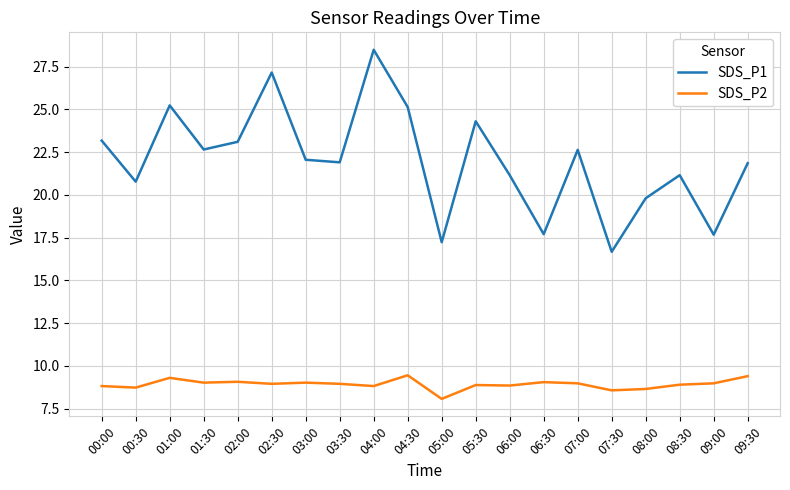

How many interior local valleys does the SDS_P1 series have?

7